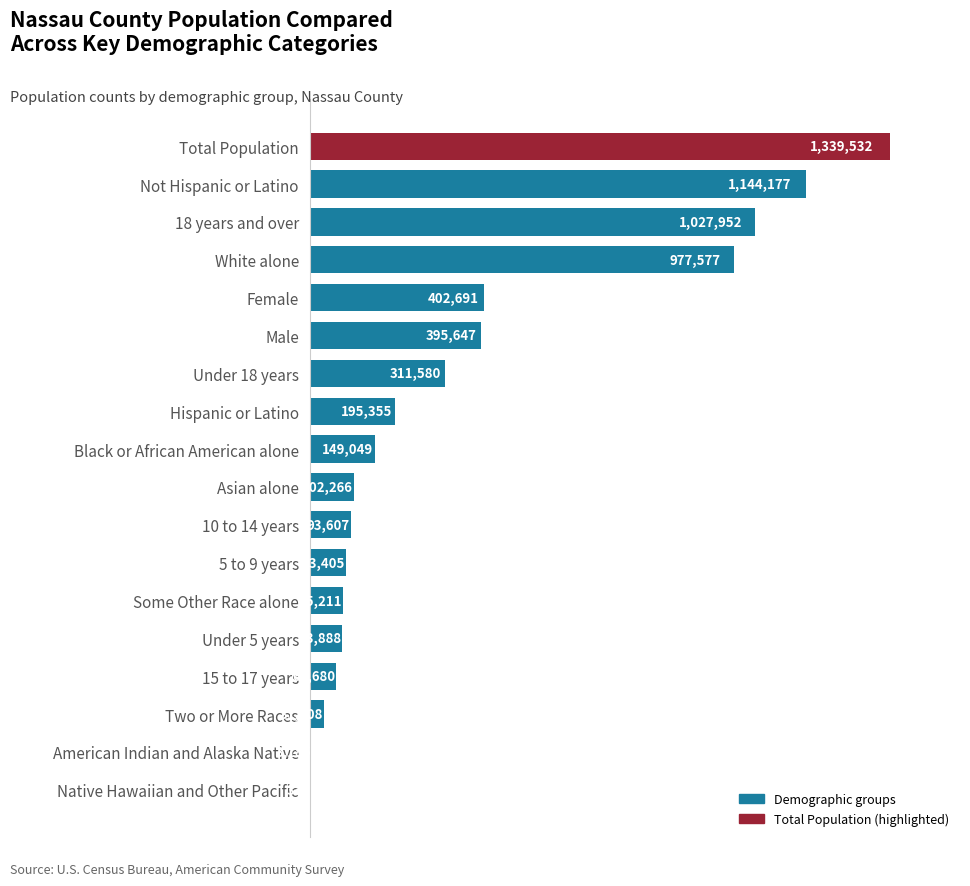

Where is the data nearest to the value 669934?

Female